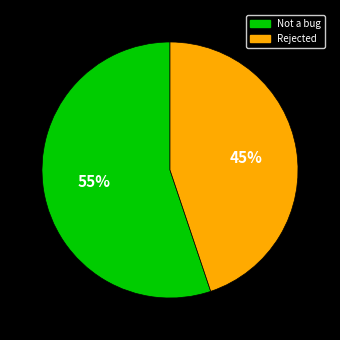

Count the number of slices in the pie.

2